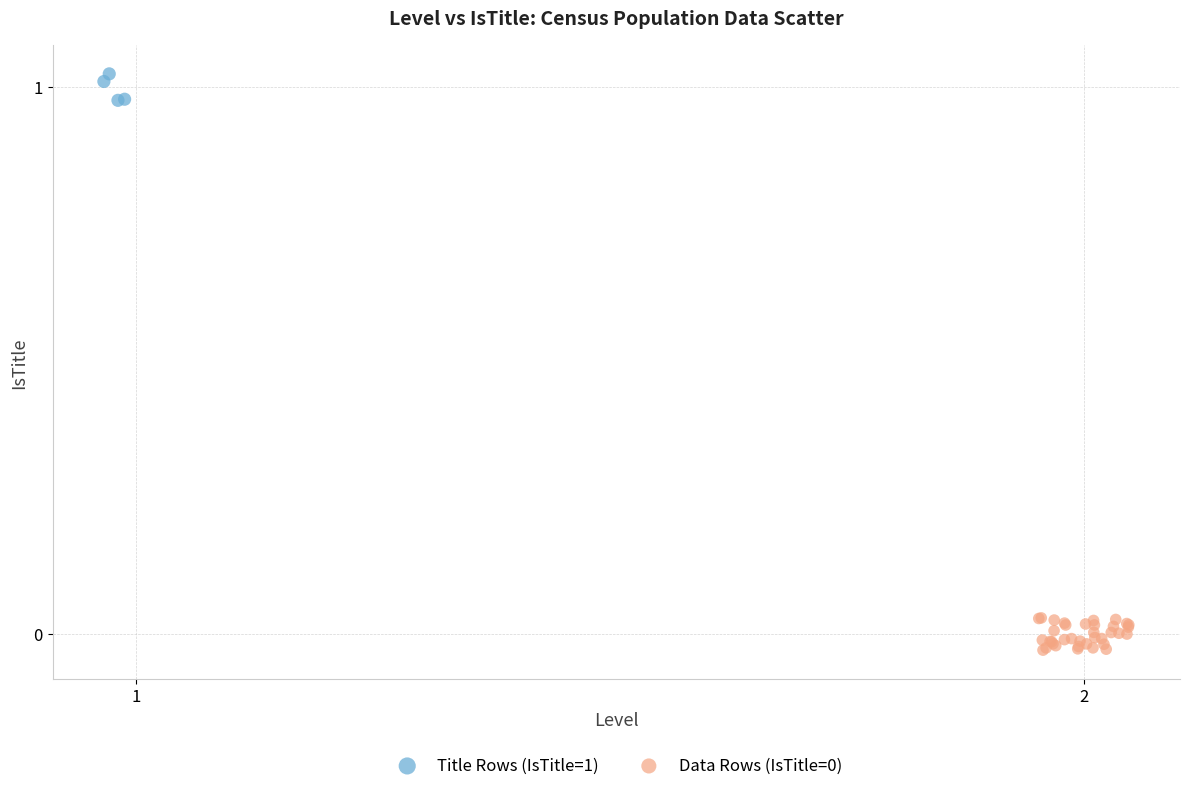

Which series contains the highest Y value?

Title Rows (IsTitle=1)